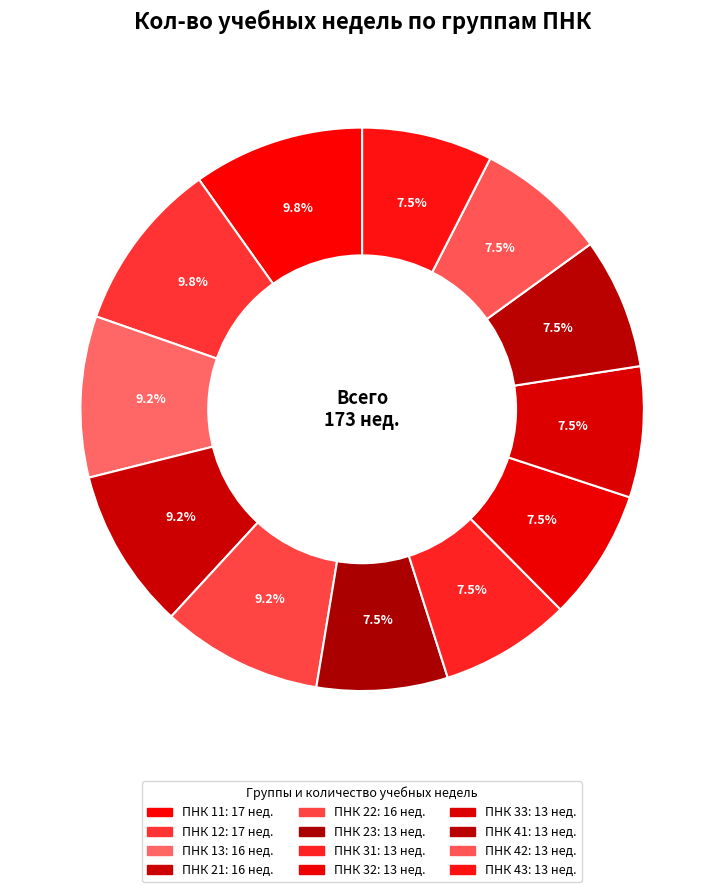

Count the number of slices in the pie.

12